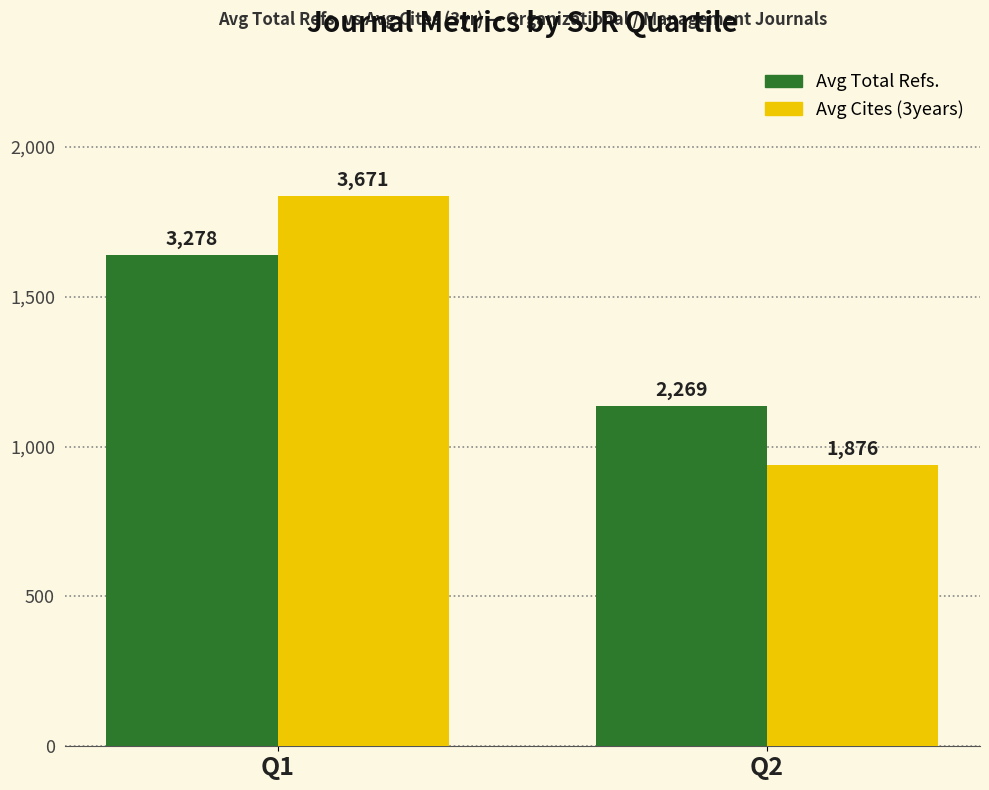

What are all the series names shown in the legend?

Avg Total Refs., Avg Cites (3years)